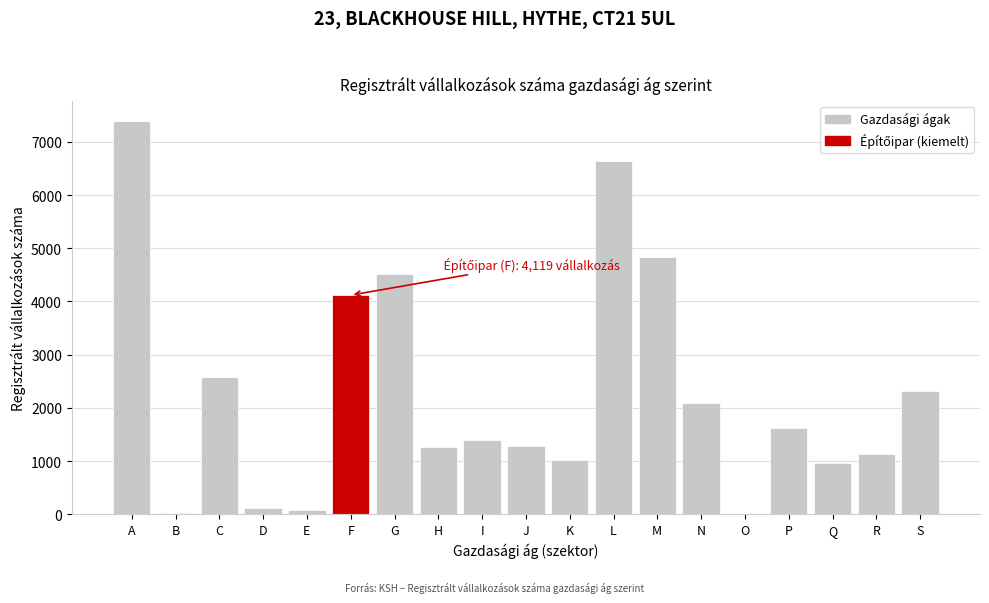

Where is the data nearest to the value 3698?

F